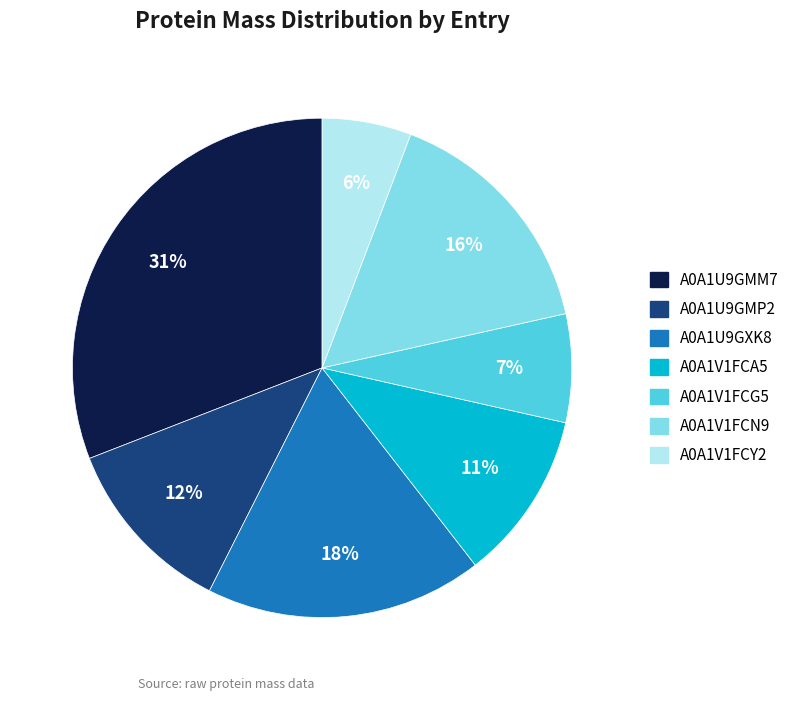

Rank the categories by value from lowest to highest.

A0A1V1FCY2, A0A1V1FCG5, A0A1V1FCA5, A0A1U9GMP2, A0A1V1FCN9, A0A1U9GXK8, A0A1U9GMM7